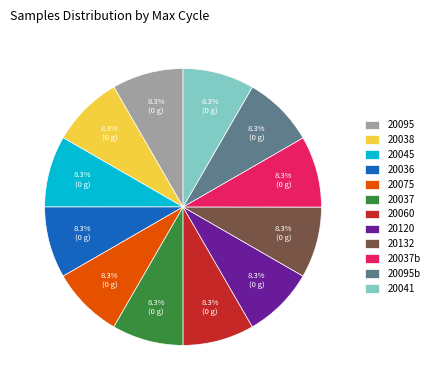

Does 20038 account for over 50% of the chart?

No